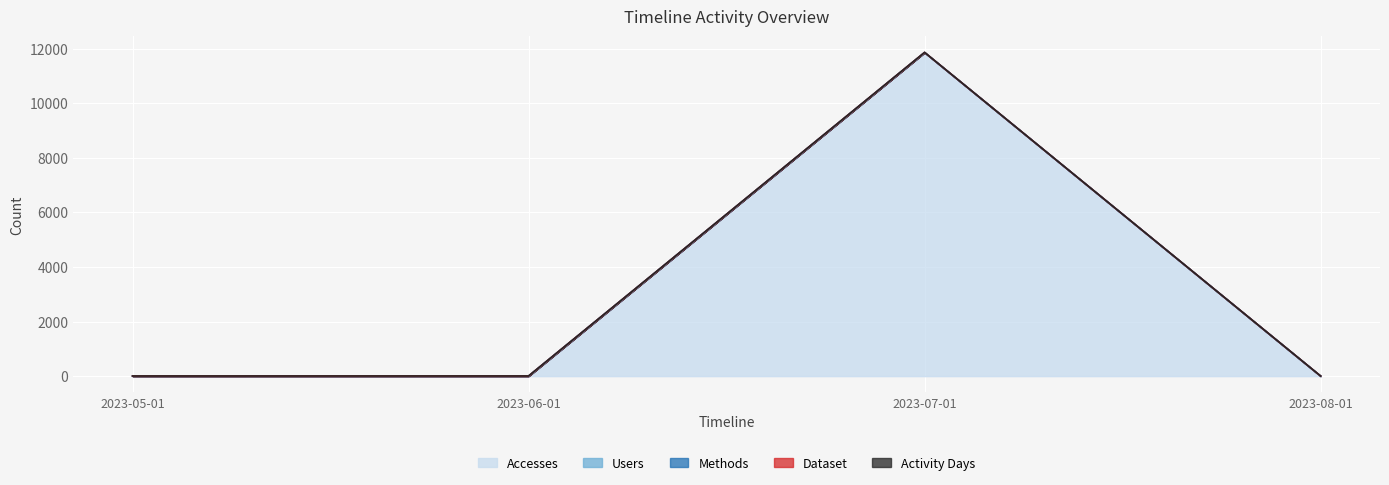

What are all the series names shown in the legend?

Accesses, Users, Methods, Dataset, Activity Days